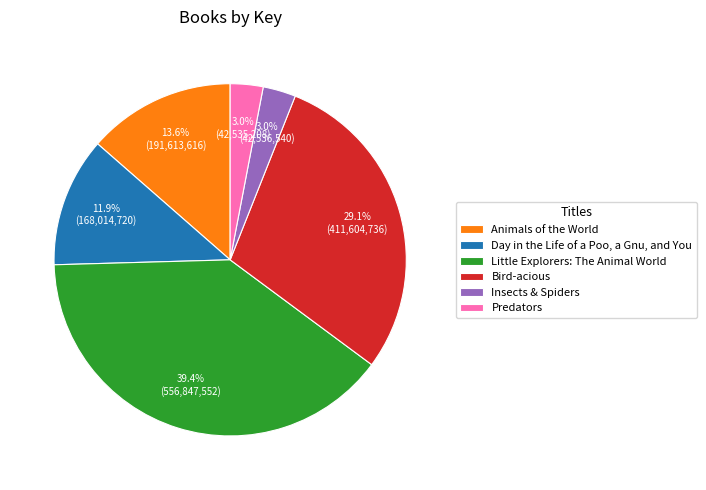

Does Animals of the World account for over 50% of the chart?

No